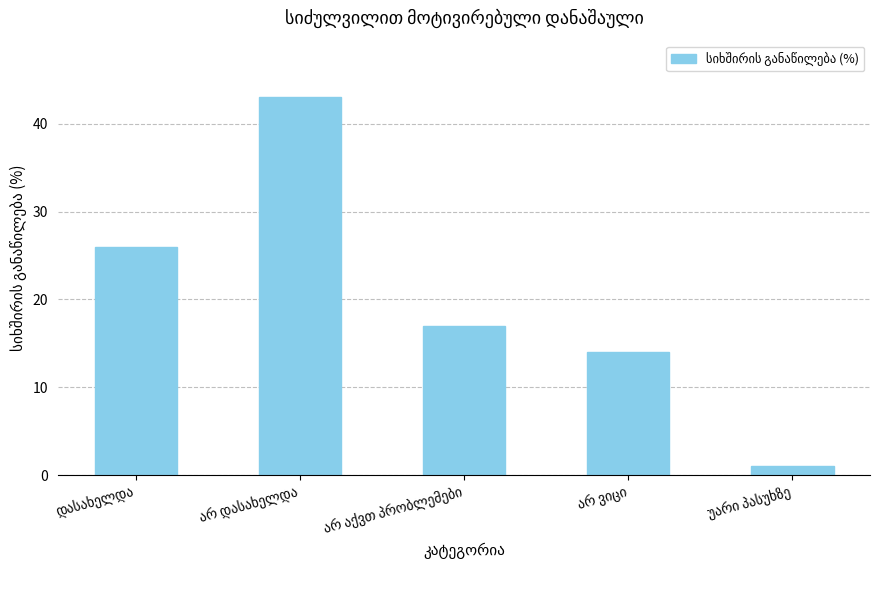

What is the value of the 3rd bar from the left?

17